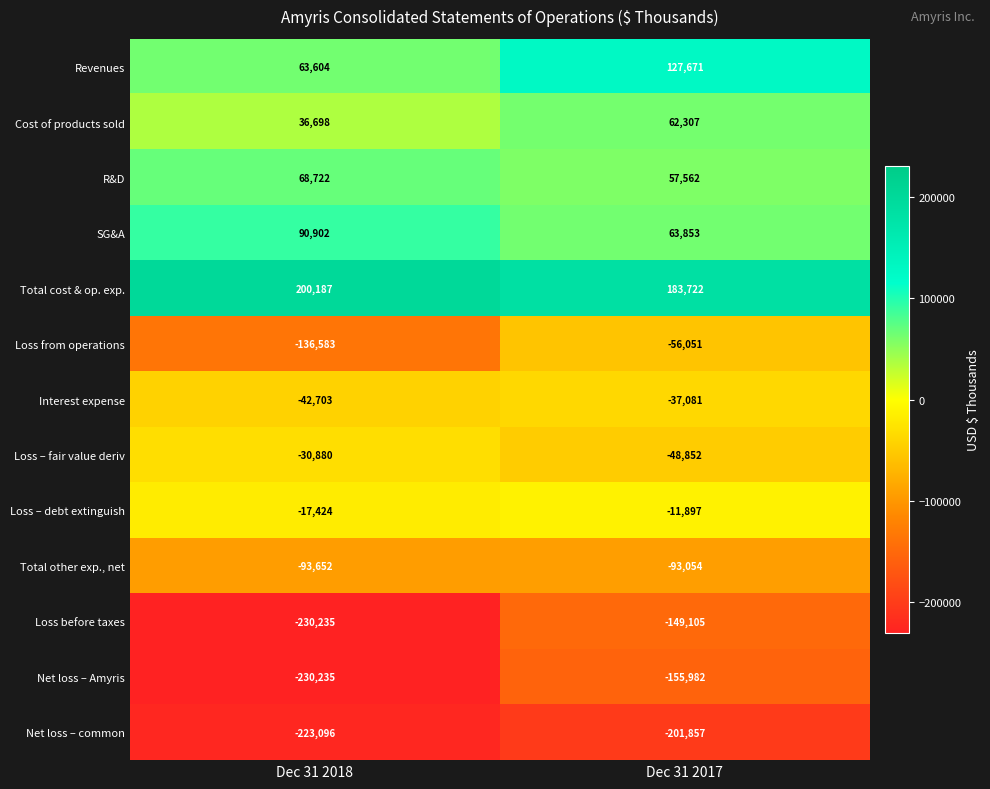

Which series has the widest spread of values?

Loss before taxes